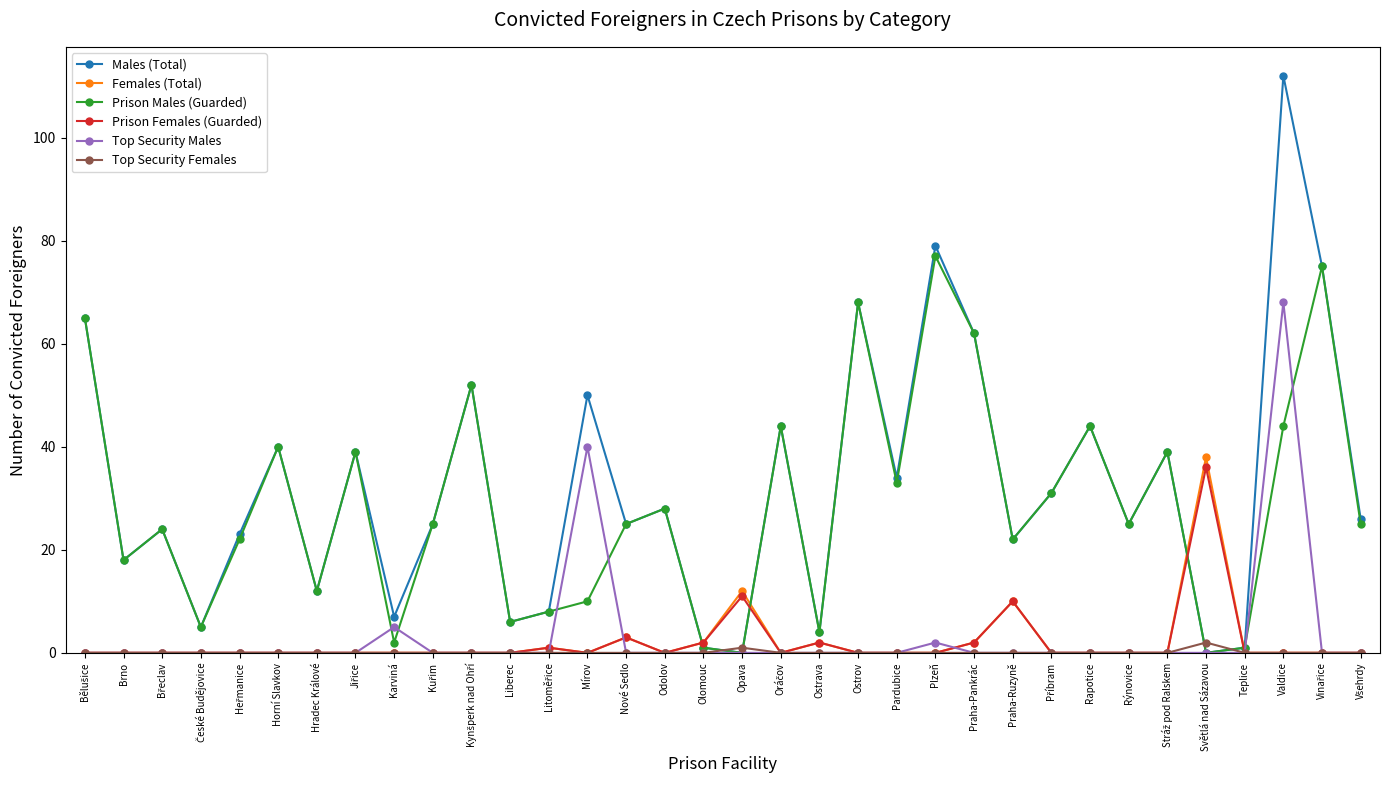

What is the label of the 20th point from the left?

Ostrava